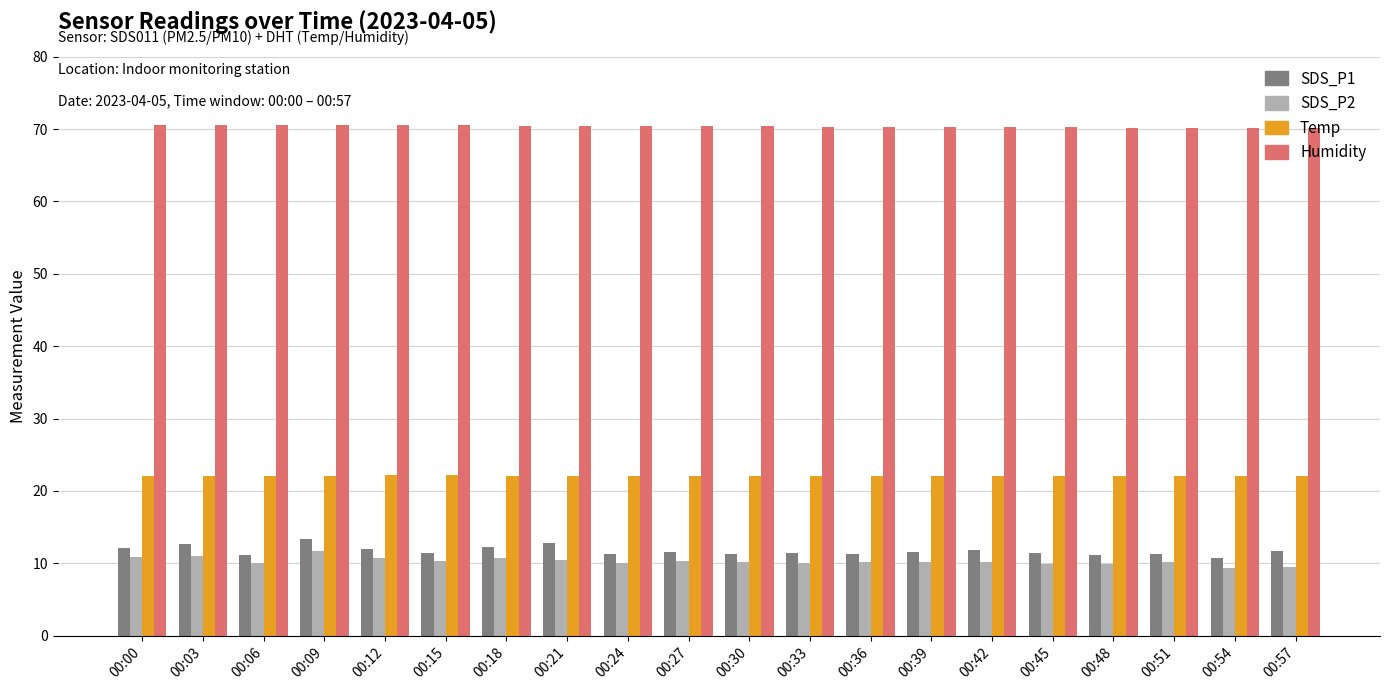

Which series has the largest total across all categories?

Humidity